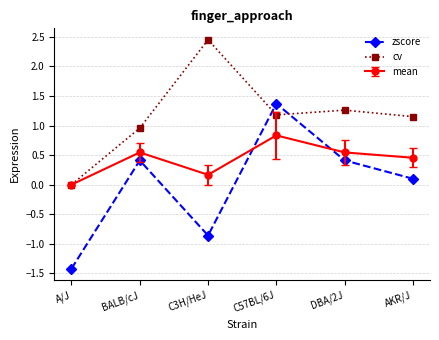

List the series in order of their peak value, highest first.

cv, zscore, mean